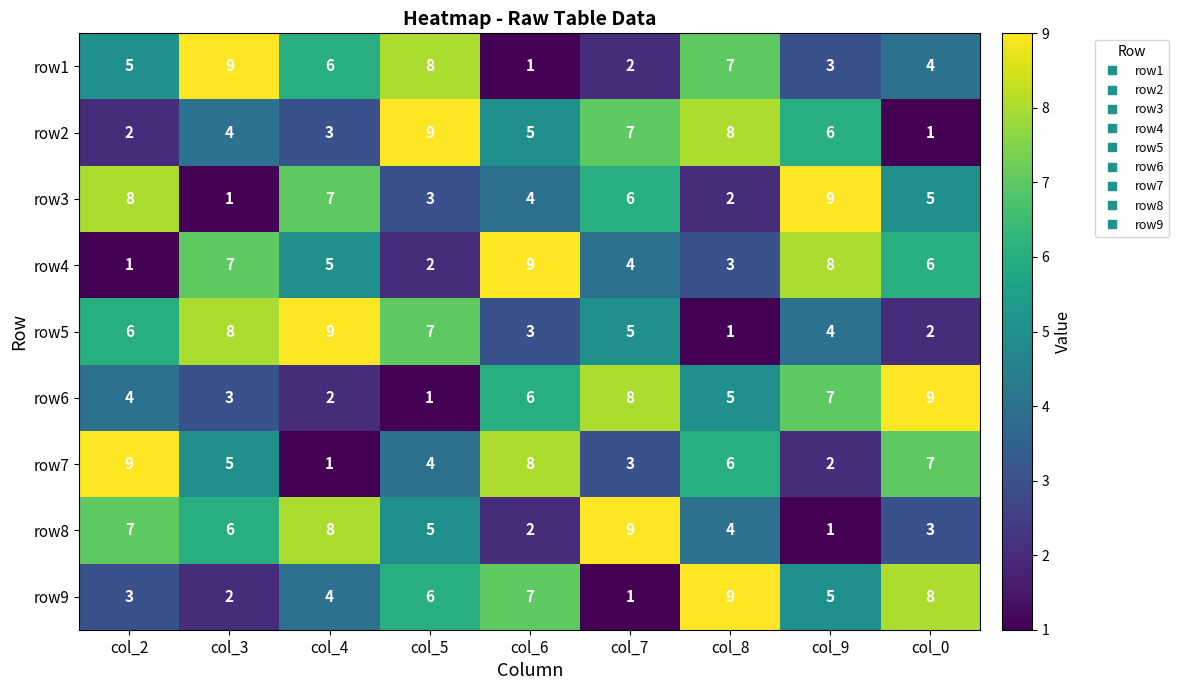

Between col_4 and col_7, which series saw the biggest shift?

row6